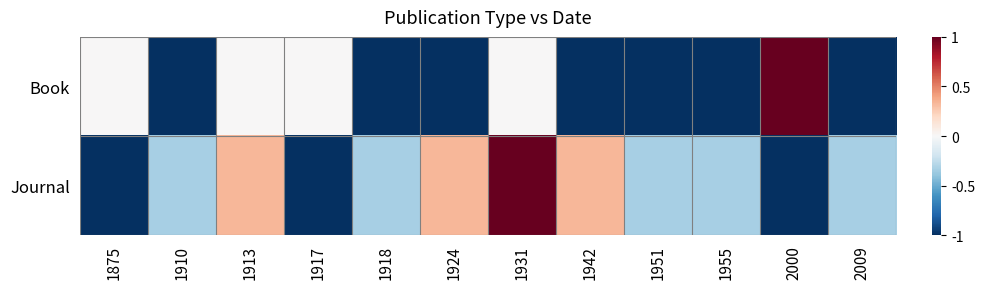

Which category has the highest value across all series?

2000